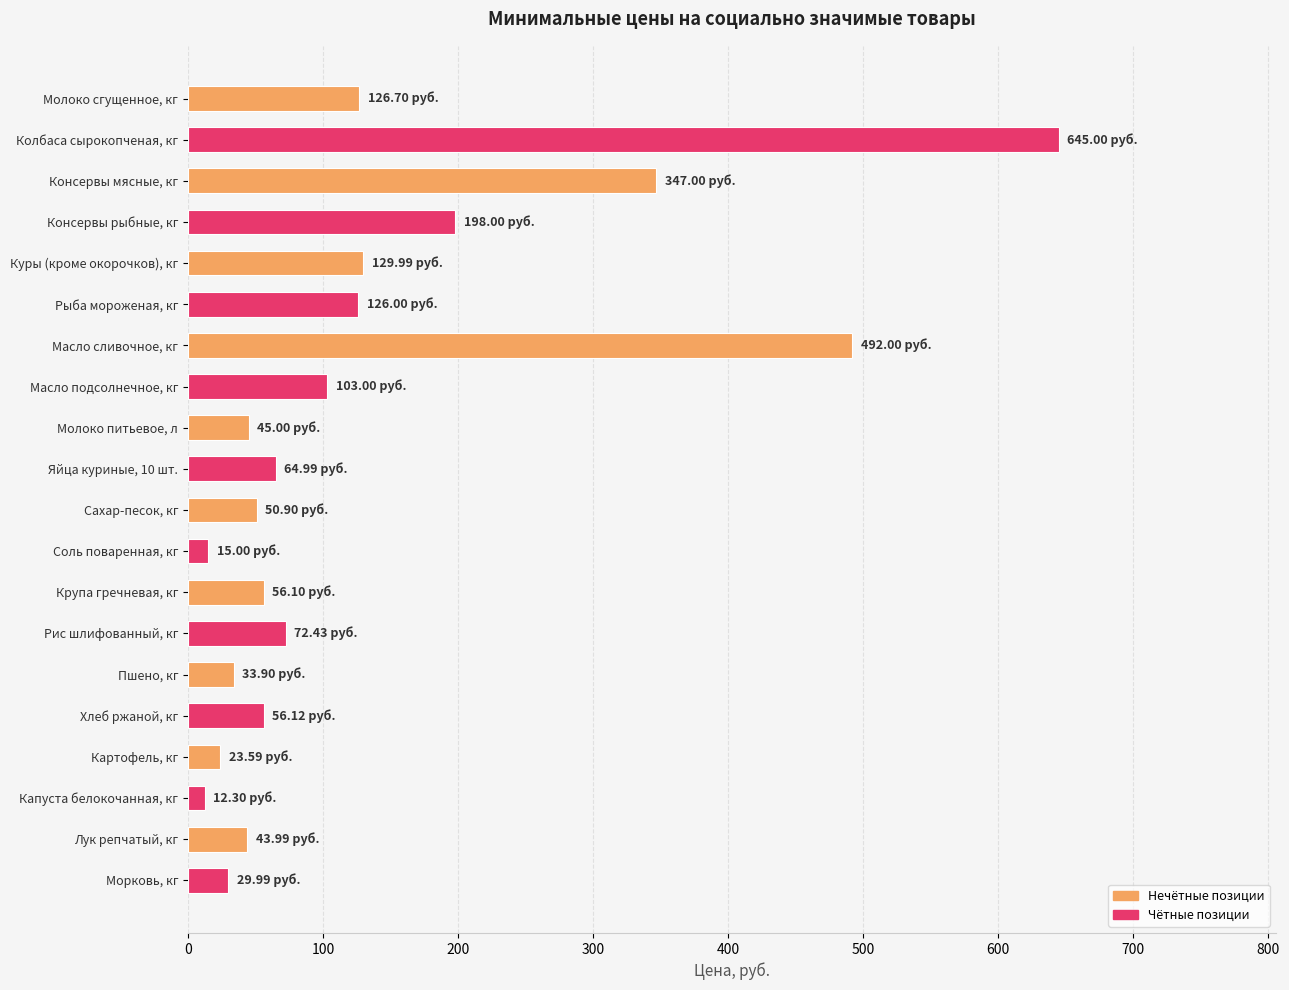

What is the change in value from Консервы мясные, кг to Рыба мороженая, кг?

-221.0